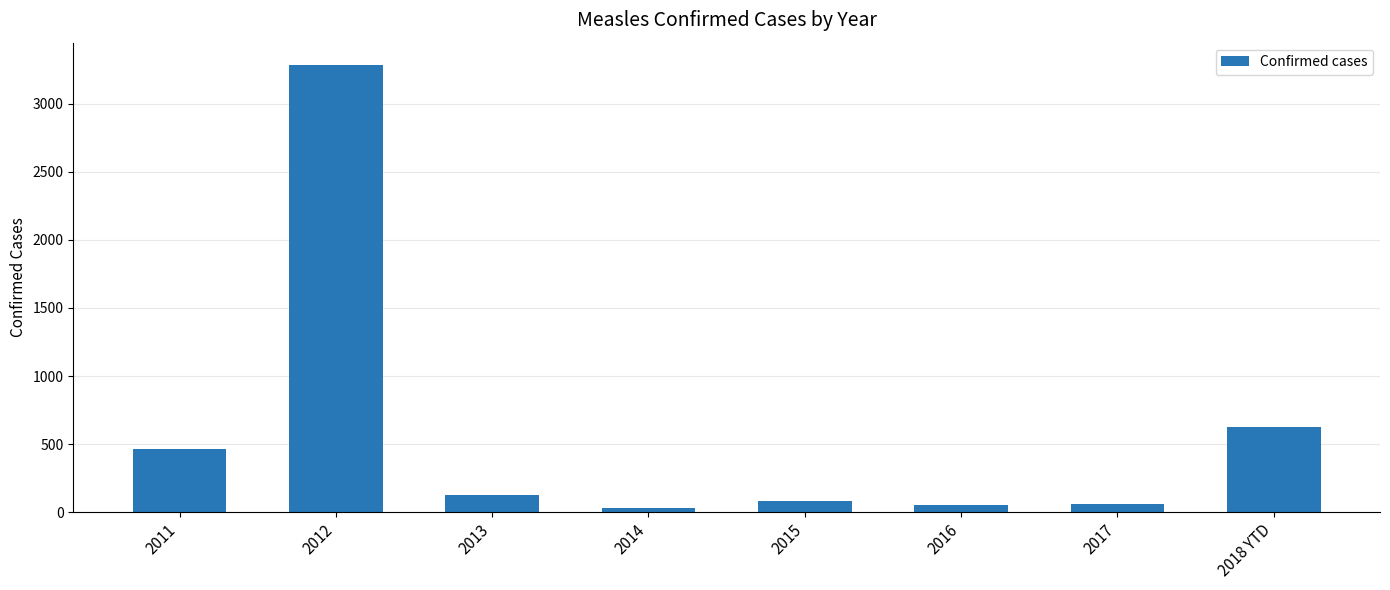

How many data points does each series have?

8